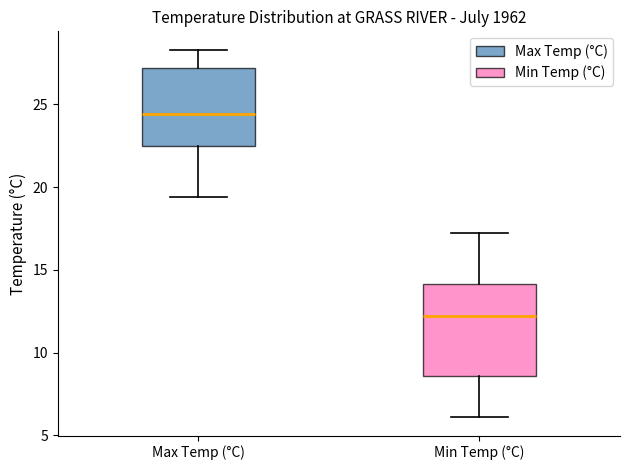

Where does the median line of the box for Min Temp (°C) sit on the y-axis? The values are not printed on the chart, so give them approximately, as read against the axis.

12.0